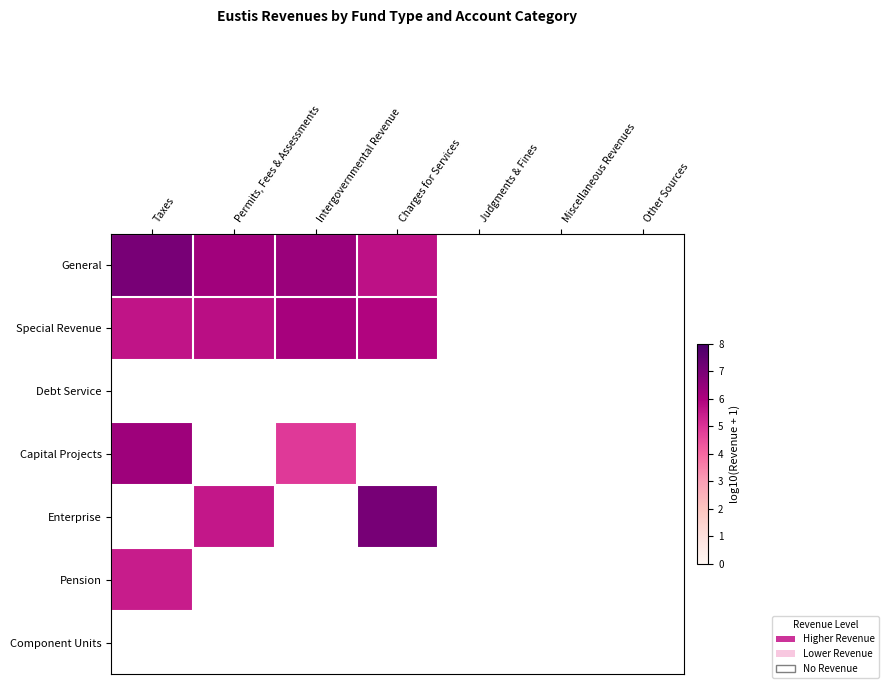

What is the minimum value for Capital Projects?

4.9